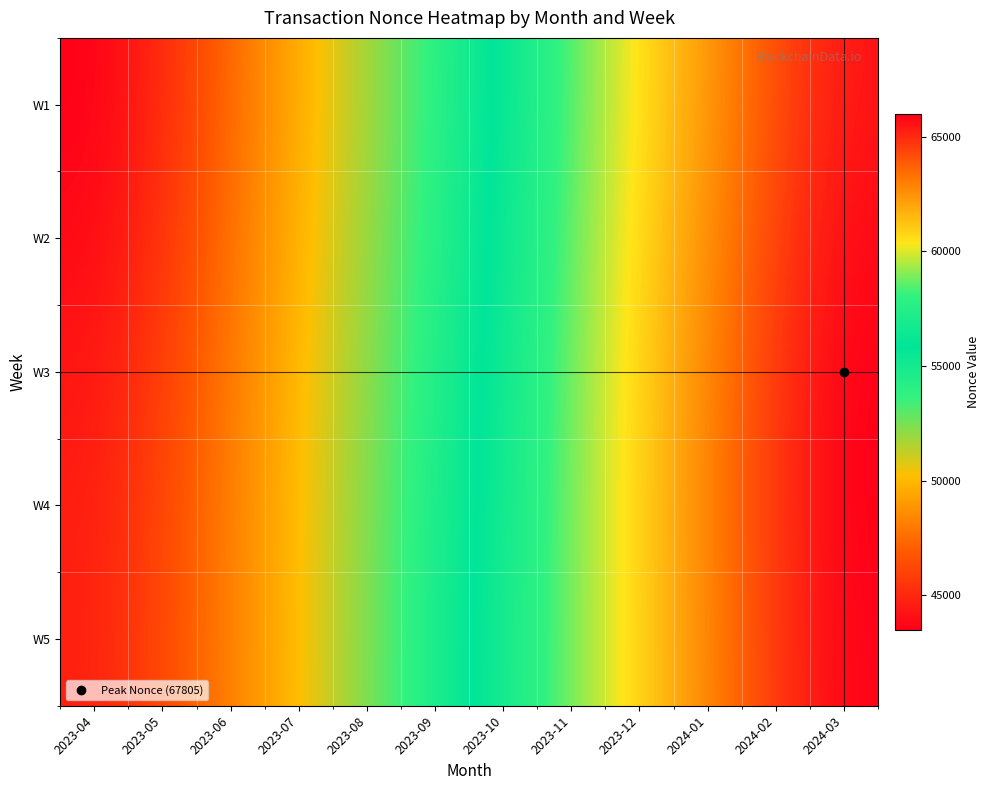

What is the greatest value displayed?

66009.9